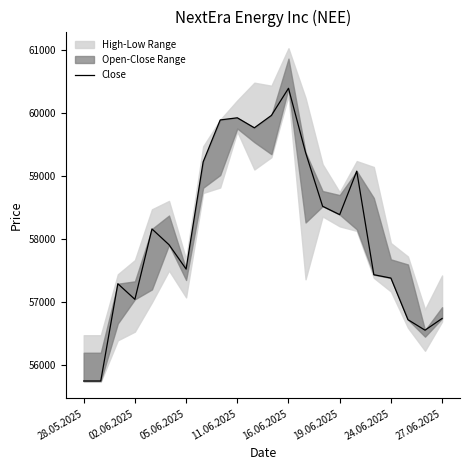

What is the smallest value displayed?

55738